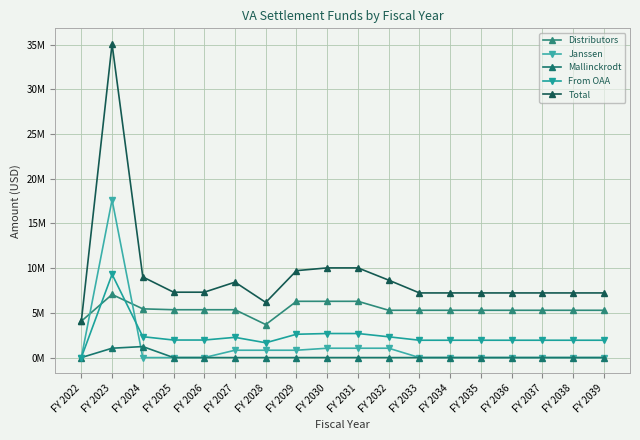

After their last crossing, which series has the higher values: Janssen or Distributors?

Distributors